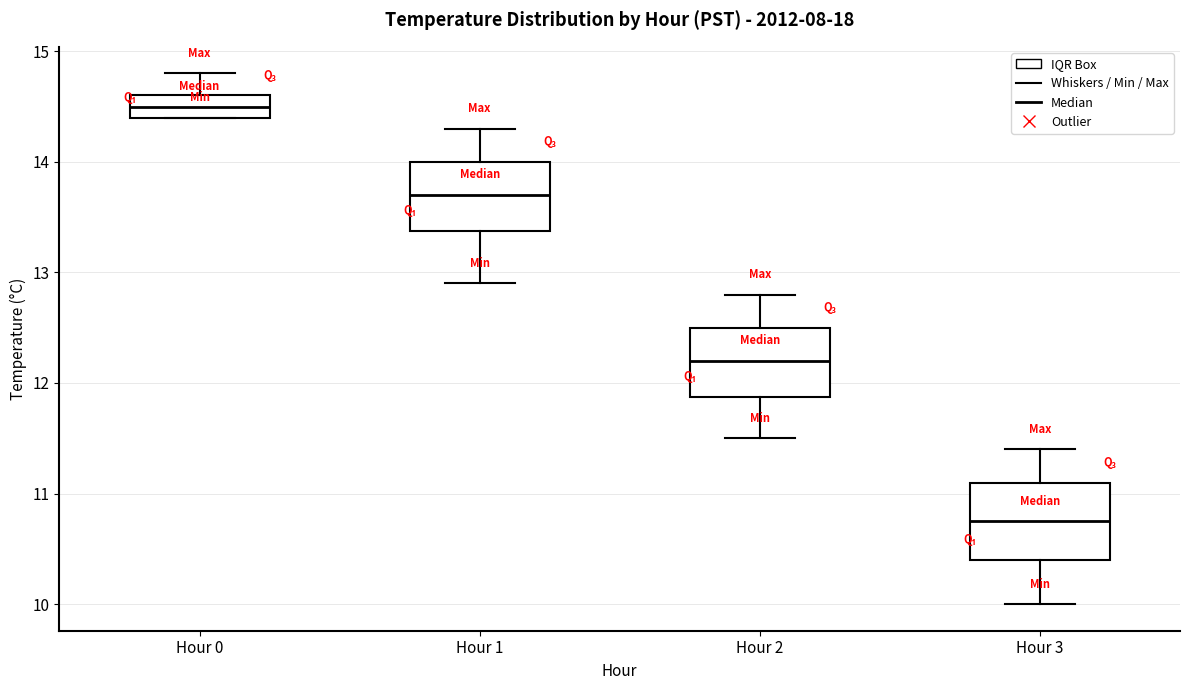

Which box's median line is the lowest?

Hour 3